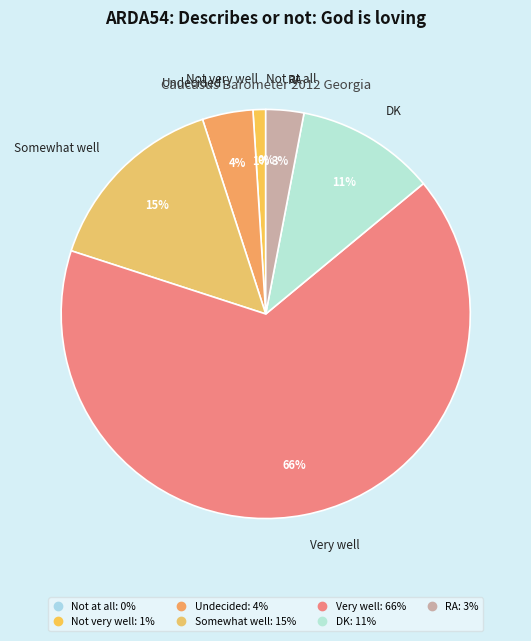

Is there a majority slice in this chart?

Yes